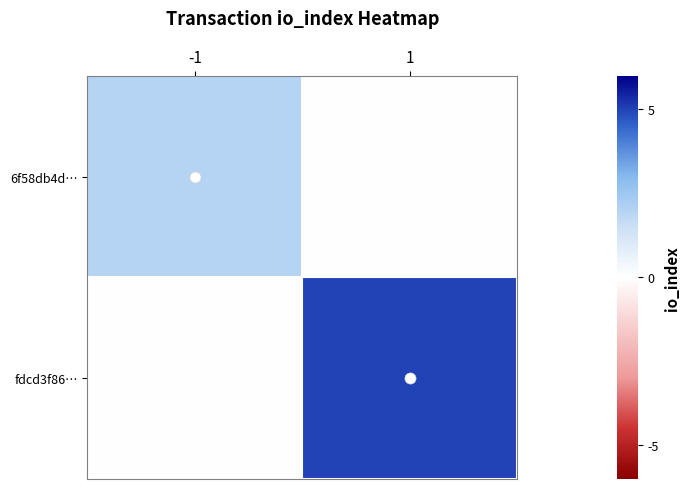

Reading left to right, extract all data points from this chart.

6f58db4d…: -1=2	1=0
fdcd3f86…: -1=0	1=5